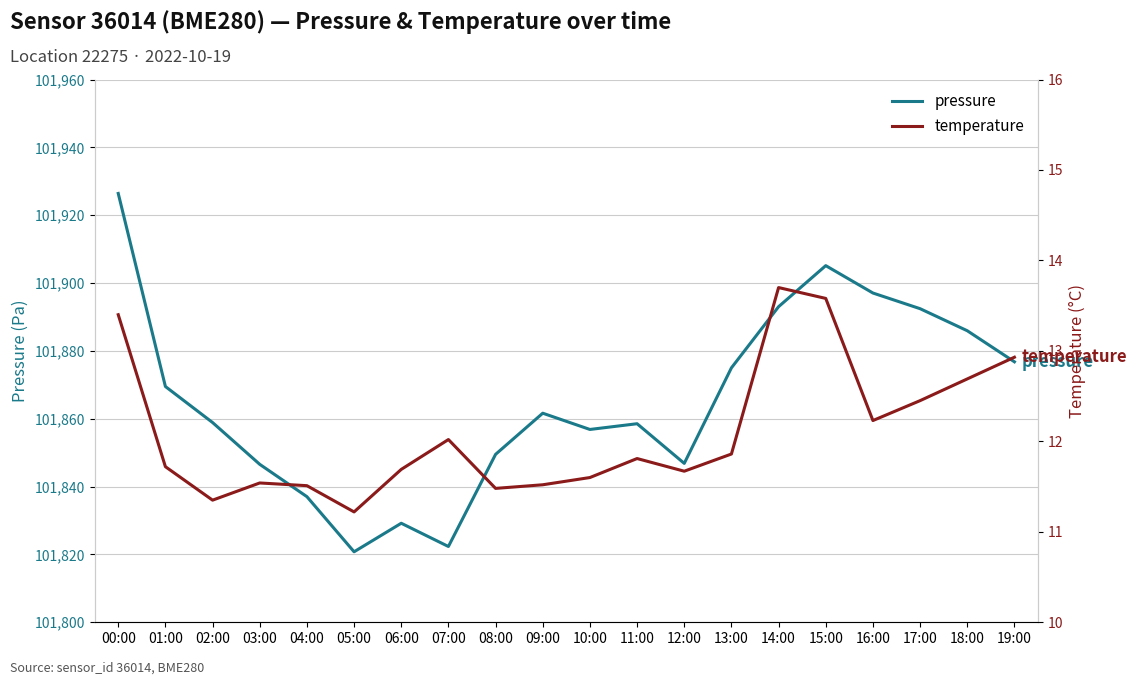

At which label does temperature reach its peak?

14:00